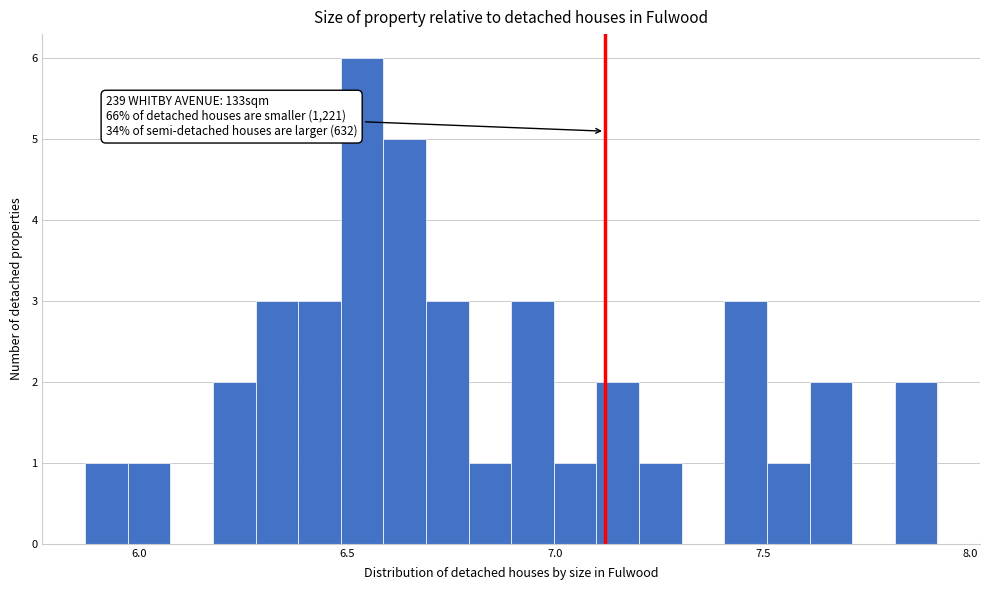

Read against the x-axis, roughly where is the centre of the tallest bar?

6.55